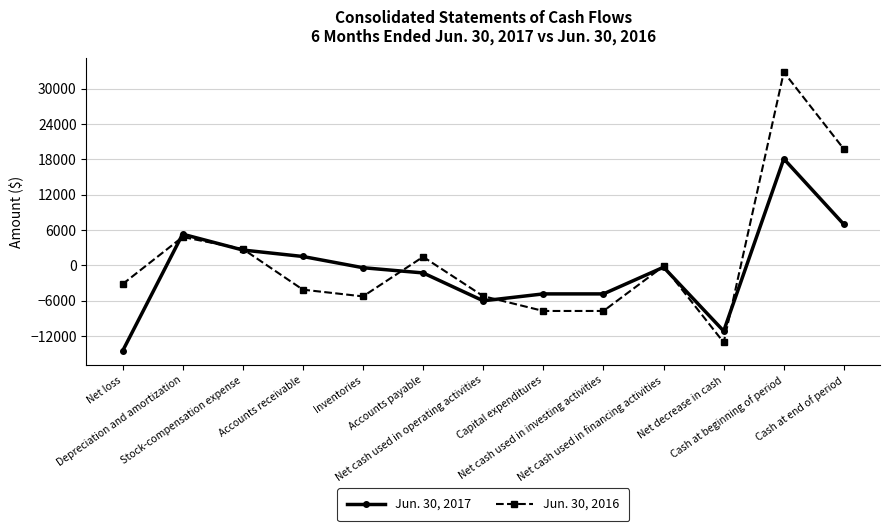

List the series in order of their peak value, highest first.

Jun. 30, 2016, Jun. 30, 2017